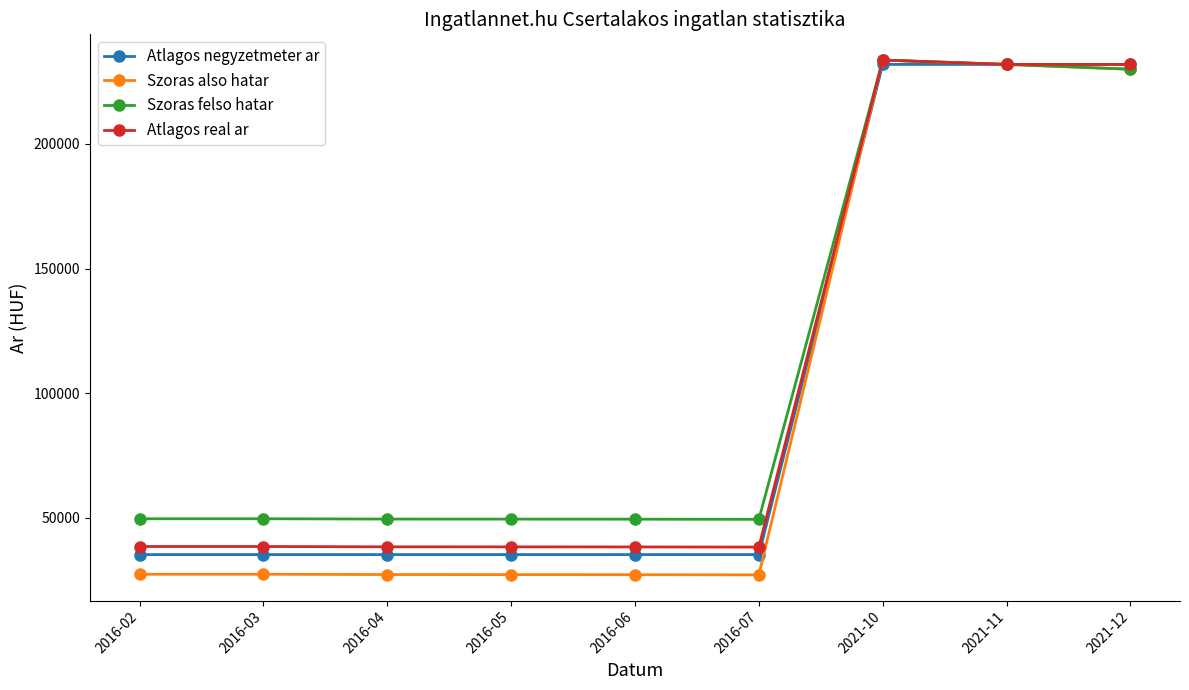

Rank the series at 2016-02 from lowest to highest value.

Szoras also hatar, Atlagos negyzetmeter ar, Atlagos real ar, Szoras felso hatar